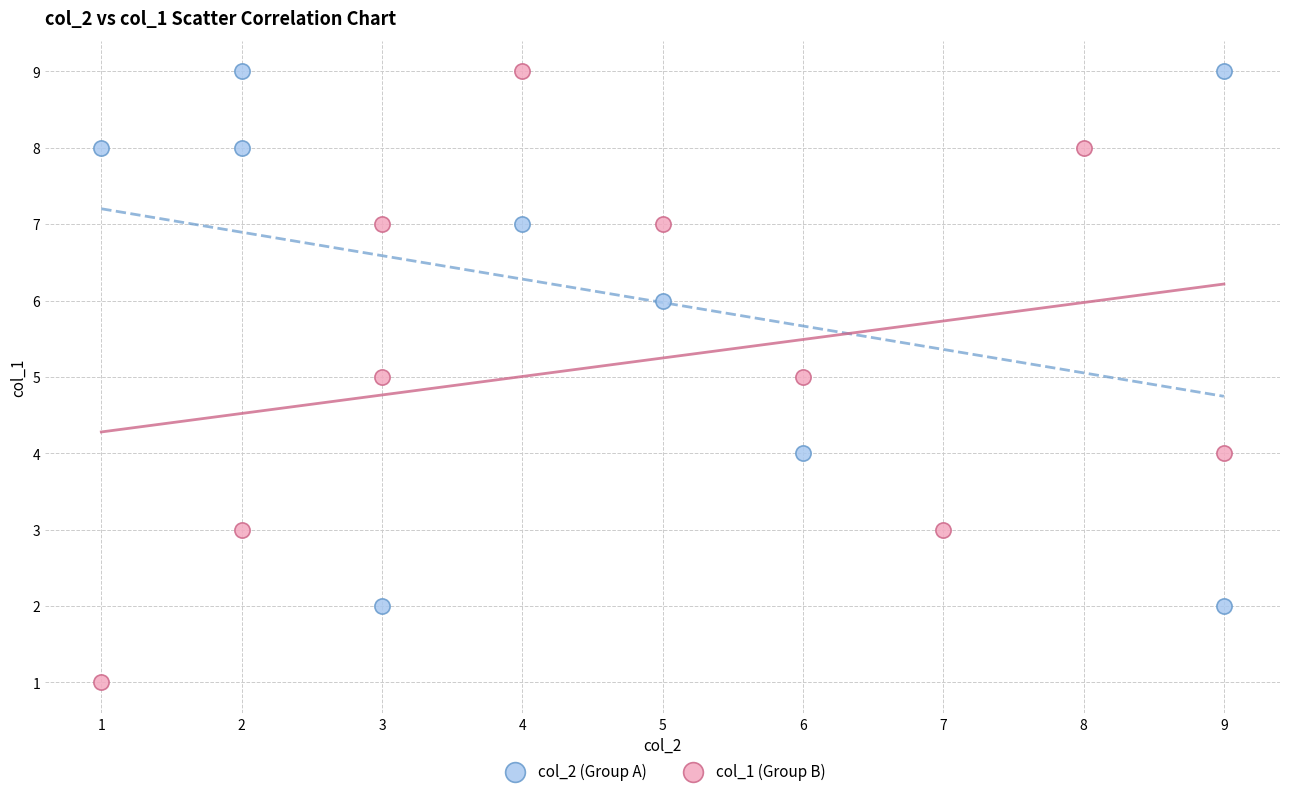

What are all the series names shown in the legend?

col_2 (Group A), col_1 (Group B)